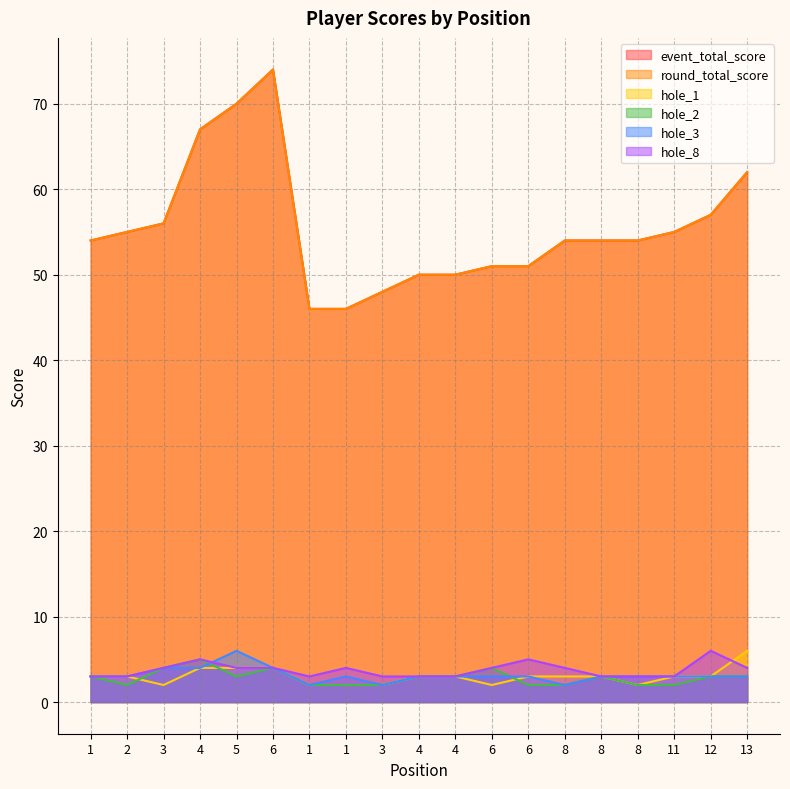

What is the label of the 5th point from the left?

5